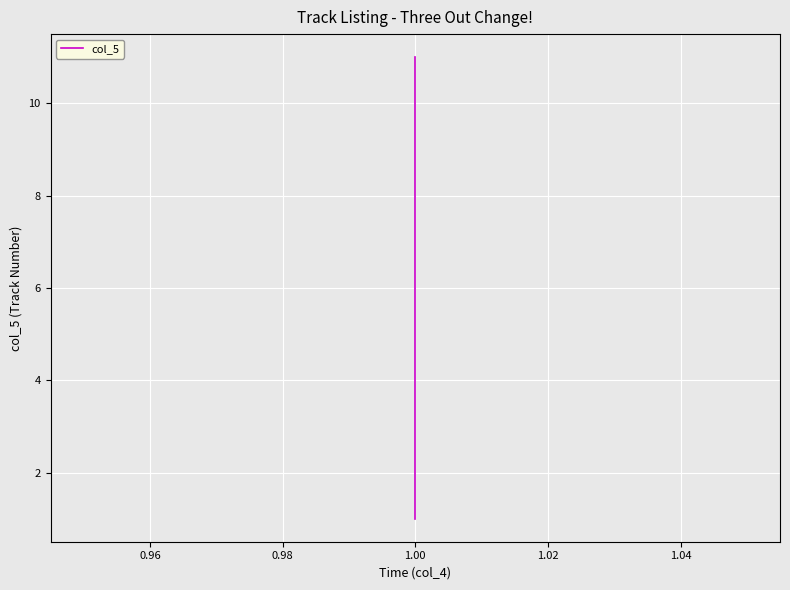

Count the number of values greater than 6.

5